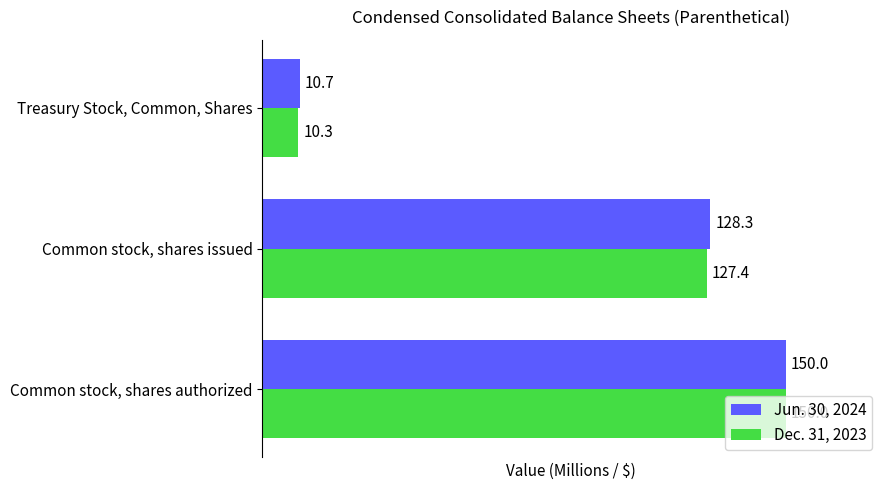

How many values in the Dec. 31, 2023 series exceed 127?

2